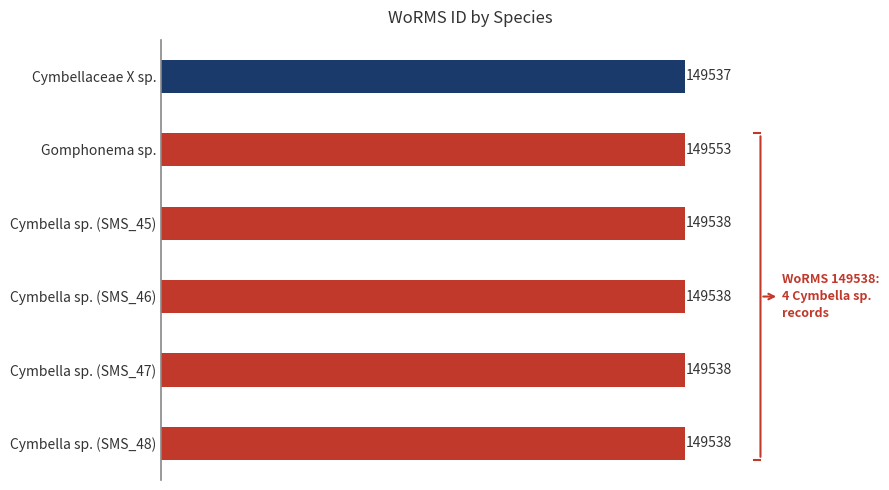

The value at Cymbella sp. (SMS_48) is 103189. True or false?

False